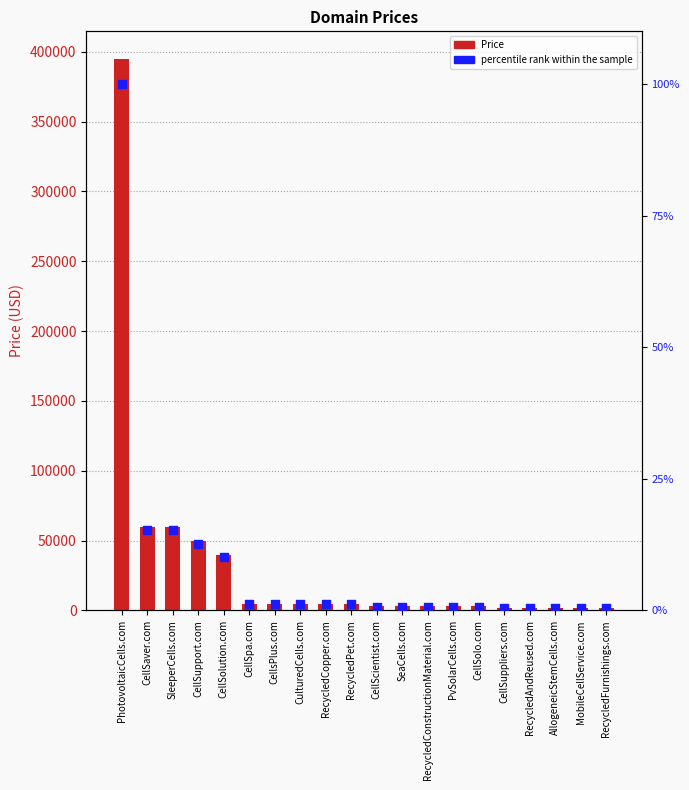

Which series has the largest Y range (max minus min)?

Price